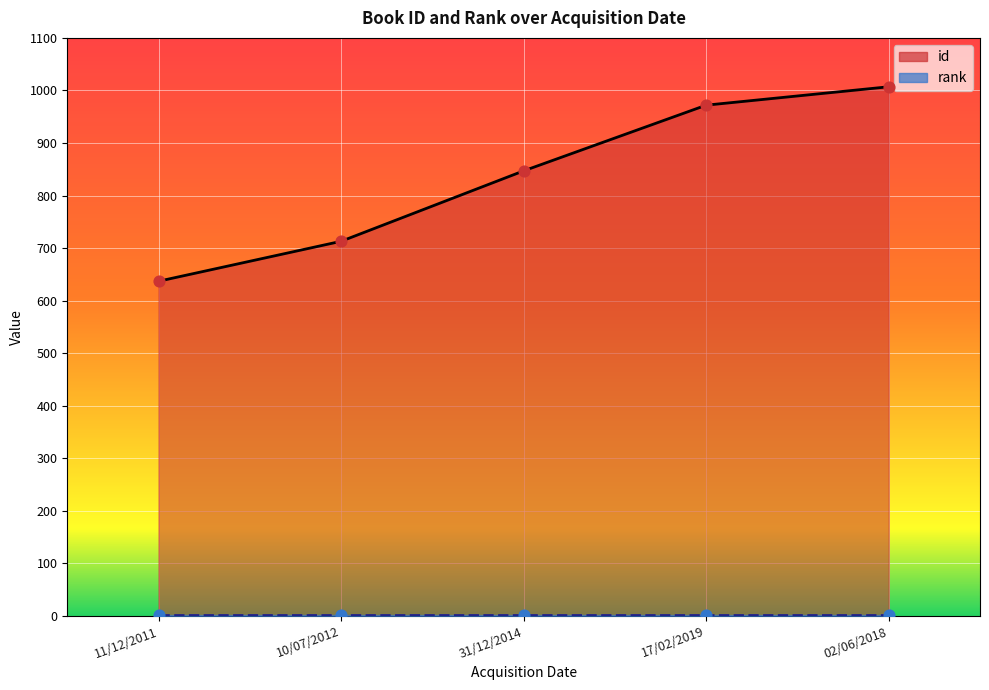

Between 10/07/2012 and 02/06/2018, which is larger?

02/06/2018